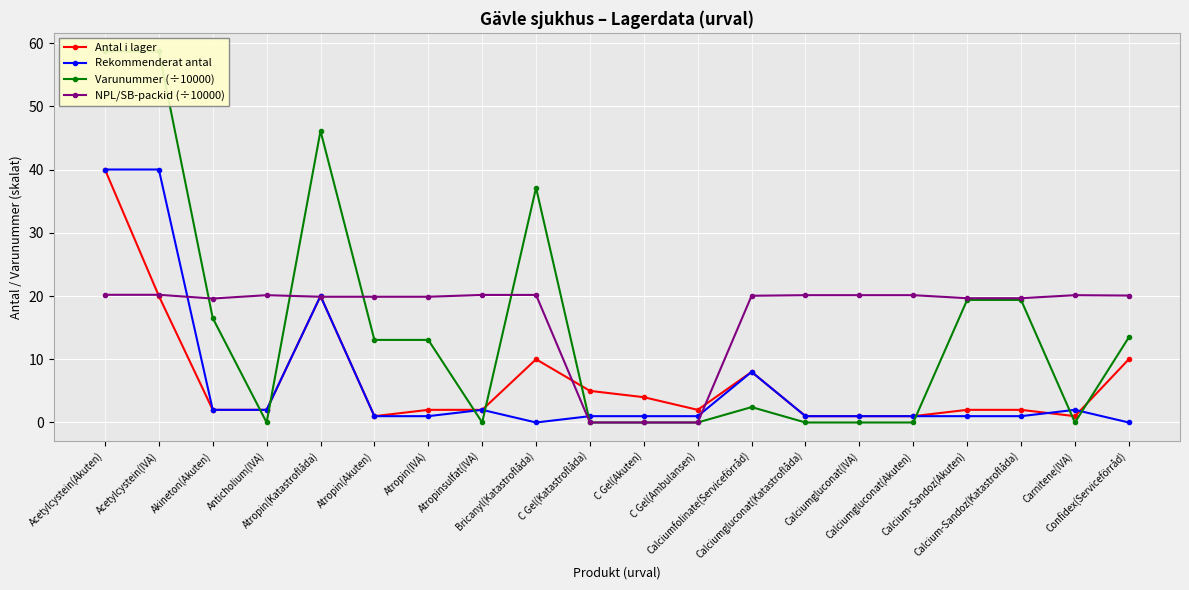

Is it true that Rekommenderat antal equals 1.4 at Calcium-Sandoz(Katastroflåda)?

False